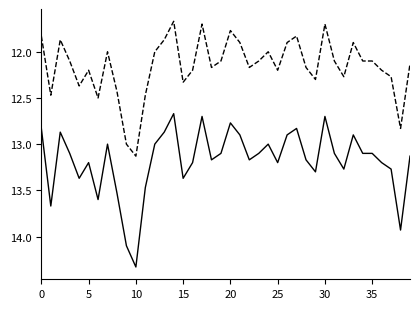

At which category is the sum across all series the highest?

10